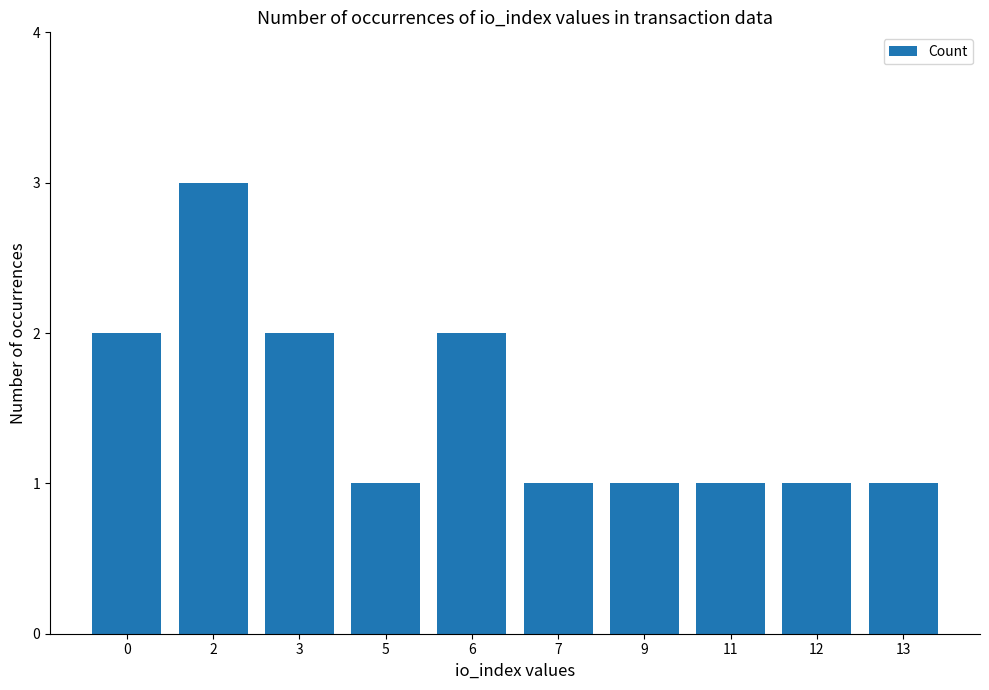

What is the value of the 6th bar from the left?

1